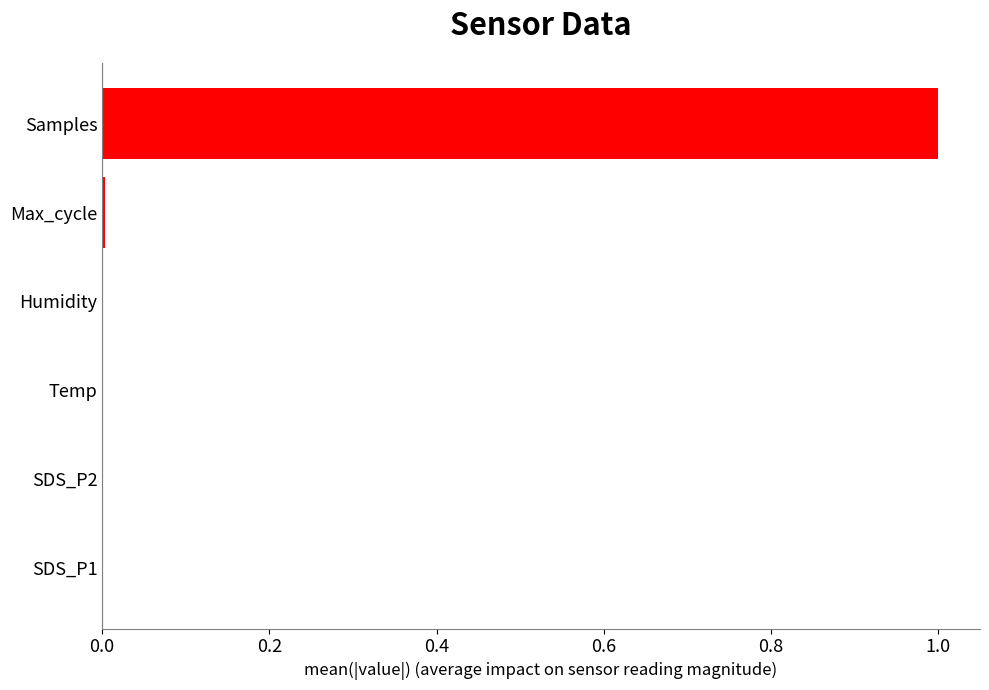

What is the average value?

0.2